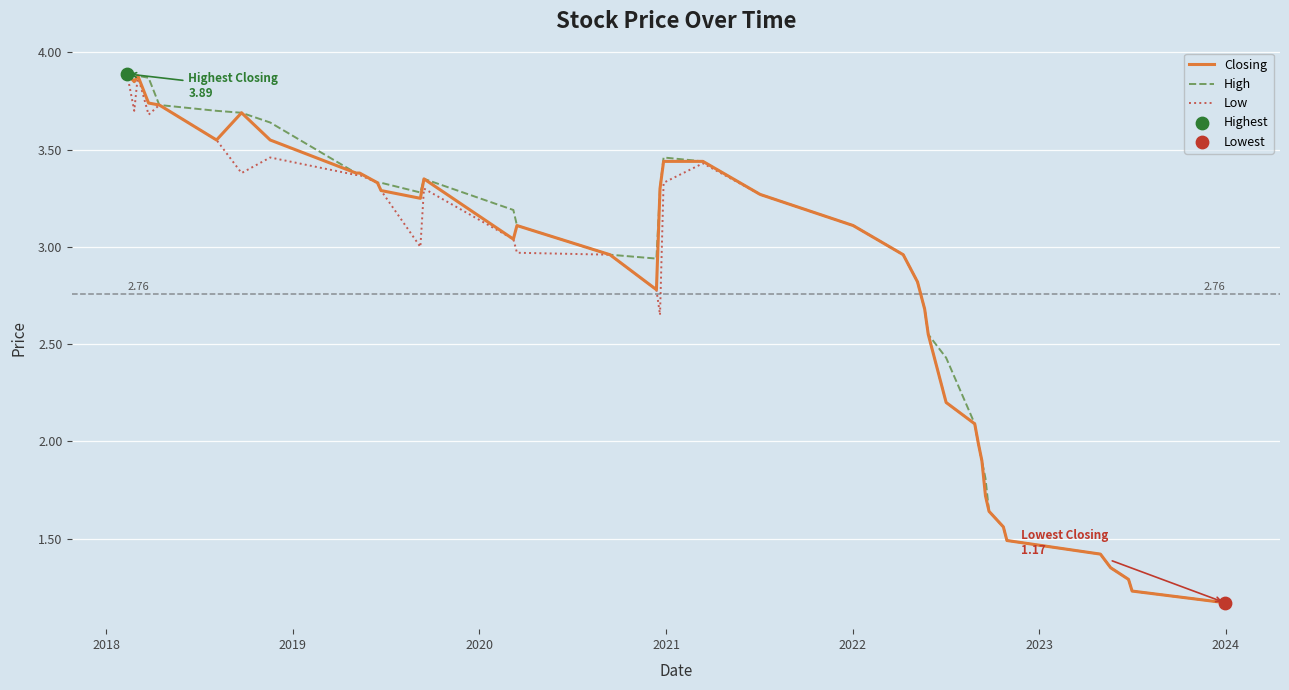

Which series has the largest total across all categories?

High